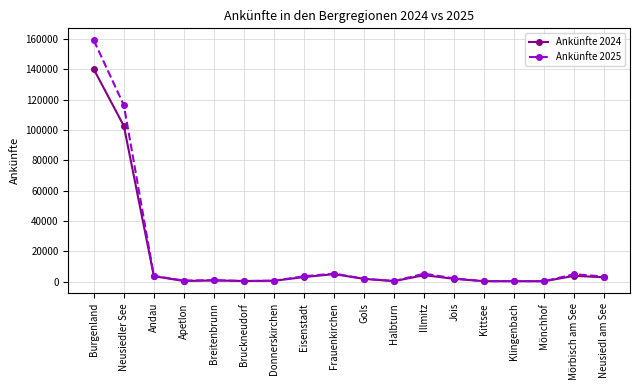

What is the difference between the Ankünfte 2025 values at Eisenstadt and Burgenland?

155624